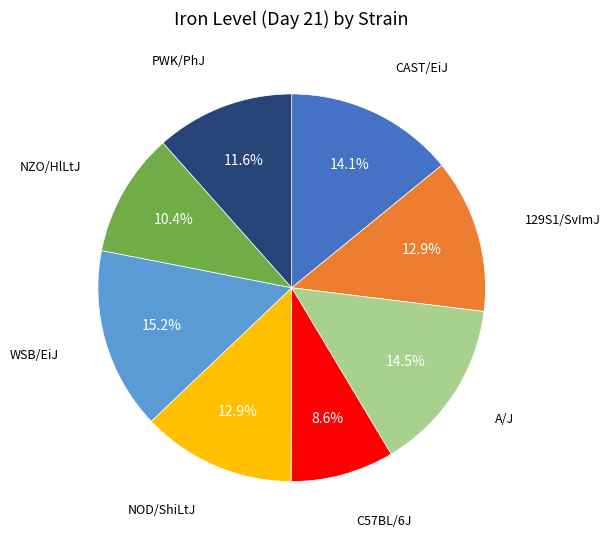

Is there any slice that represents more than half of the pie?

No